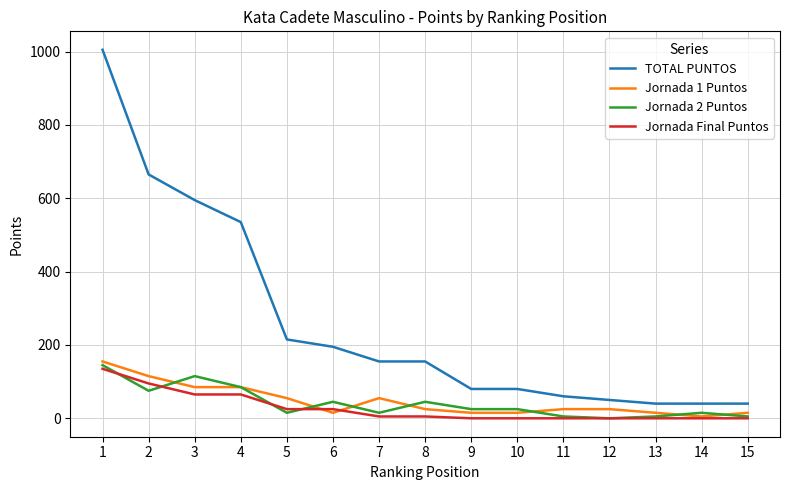

Between 6 and 8, which series saw the biggest shift?

TOTAL PUNTOS